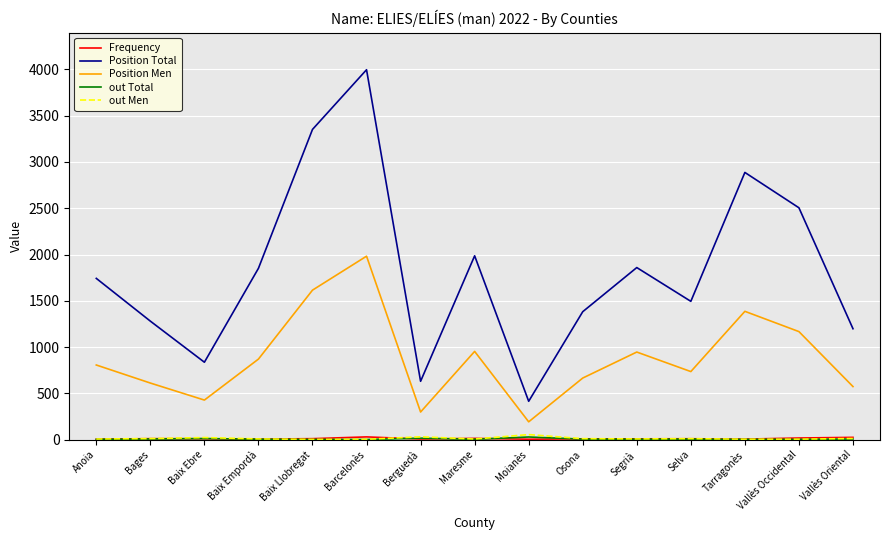

The Position Total series shows 2505 at Vallès Occidental. True or false?

True